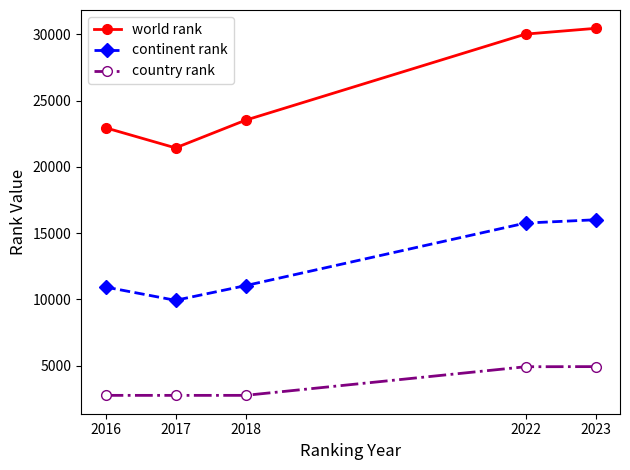

Between 2017 and 2023, which series saw the biggest shift?

world rank